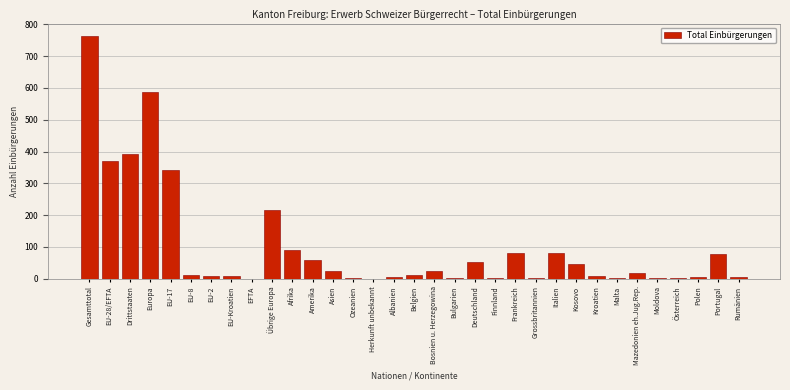

What is the sum of all values?

3305